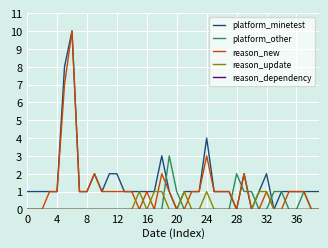

What is the greatest value displayed?

10